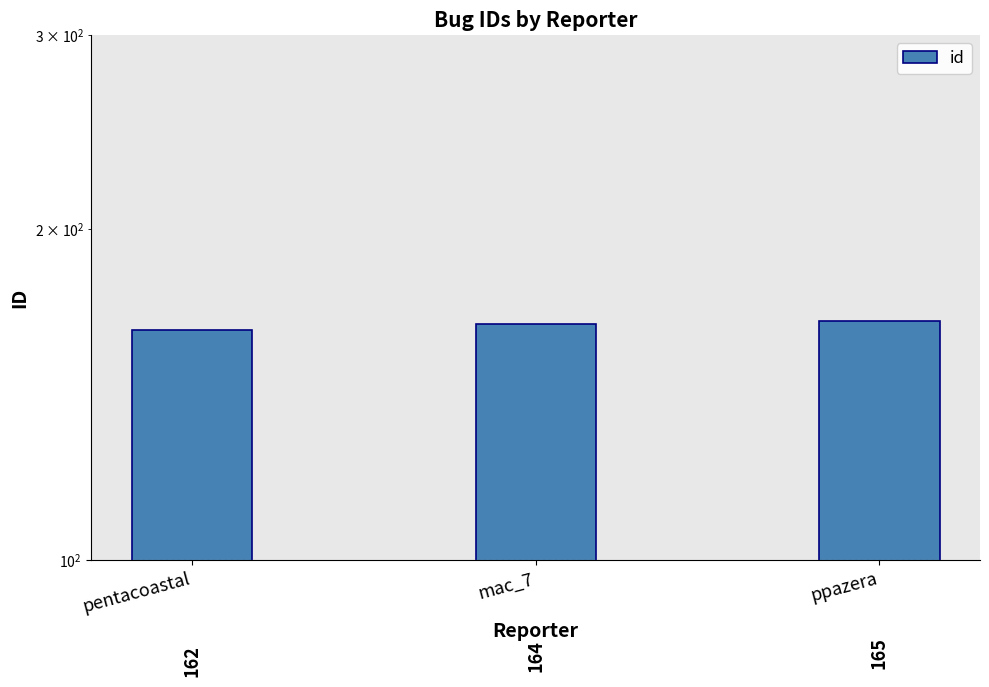

Count the number of data series in this chart.

1